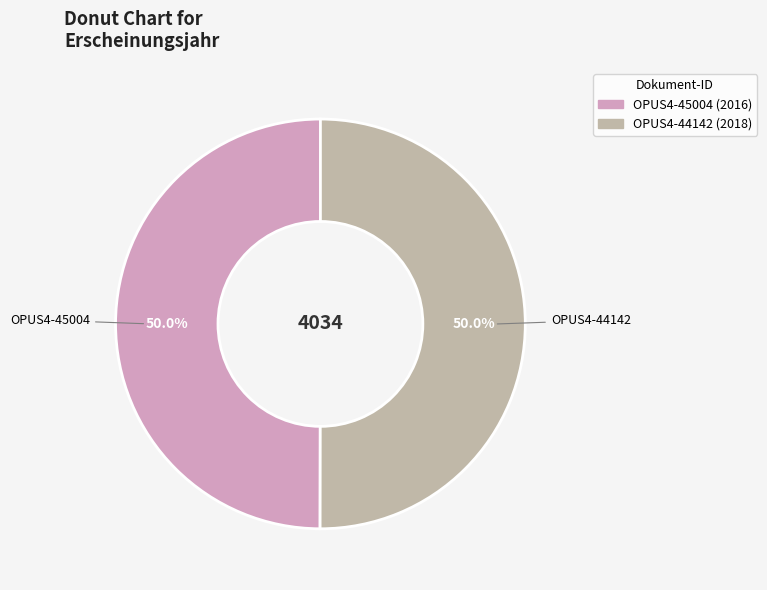

Approximately how many times larger is the value at OPUS4-44142 compared to OPUS4-45004?

1.0